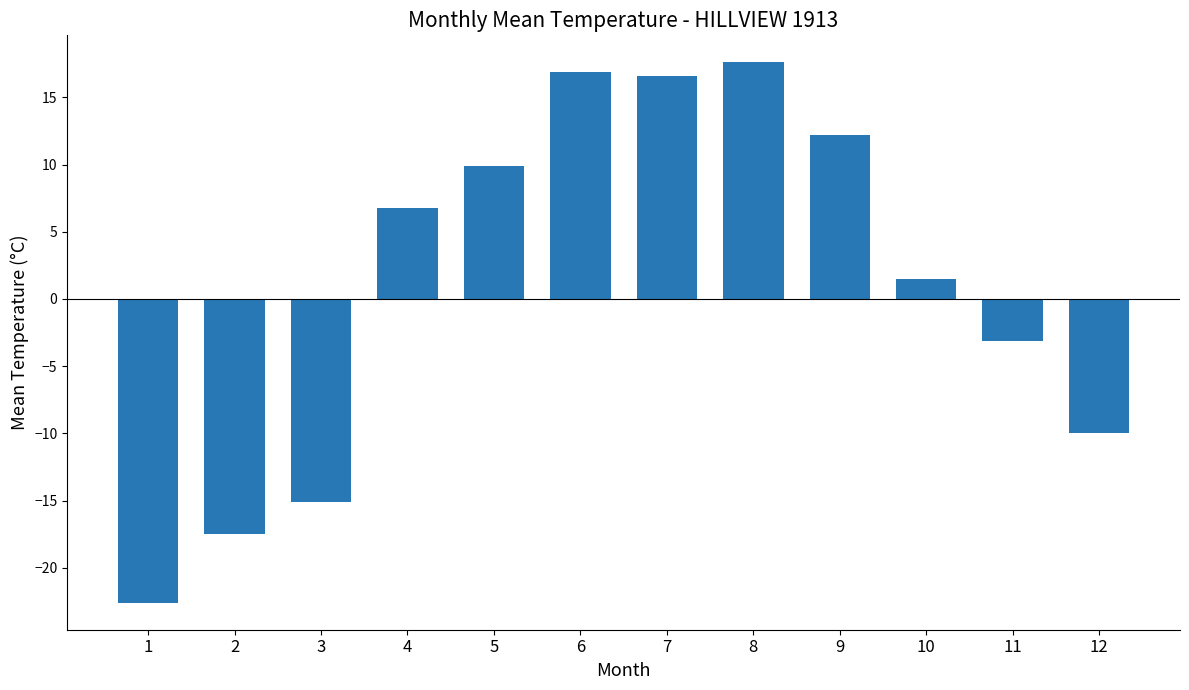

The chart shows a value of 17.6 at 8. True or false?

True